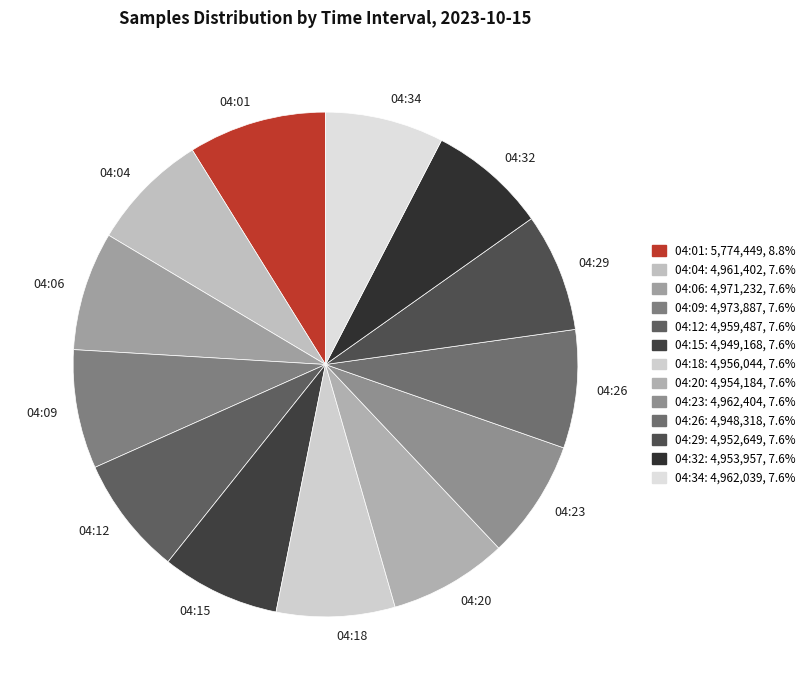

Does 04:26 account for over 50% of the chart?

No